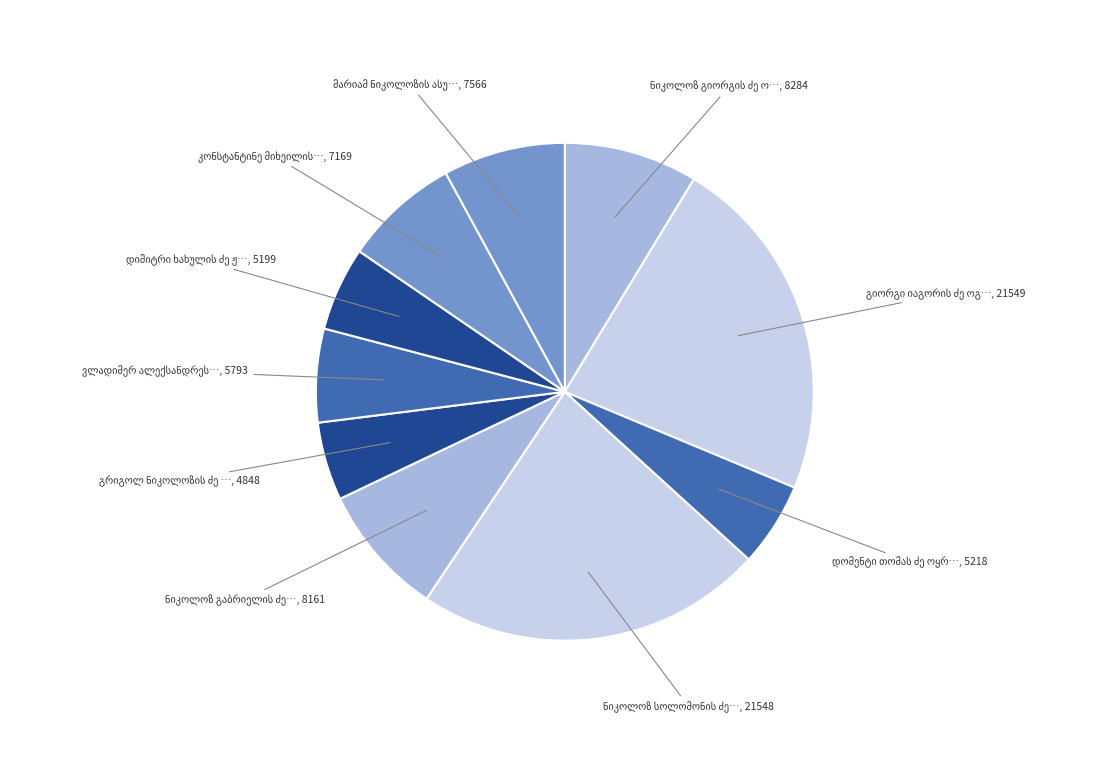

How many segments does this pie chart have?

10